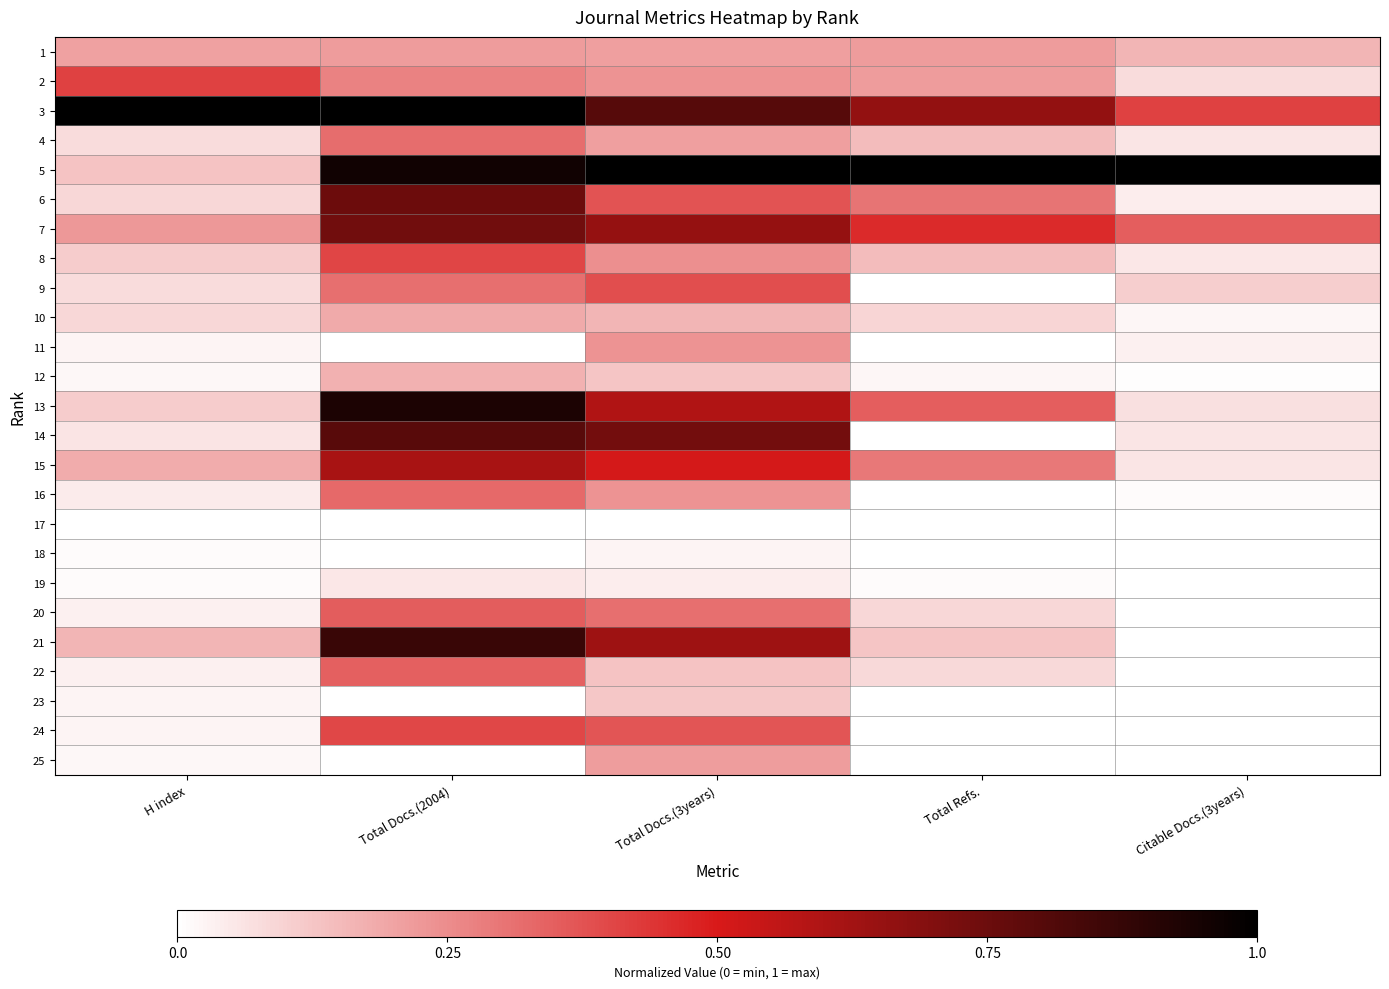

Reading left to right, extract all data points from this chart.

1: H index=0.2	Total Docs.(2004)=0.2	Total Docs.(3years)=0.2	Total Refs.=0.2	Citable Docs.(3years)=0.2
2: H index=0.4	Total Docs.(2004)=0.3	Total Docs.(3years)=0.2	Total Refs.=0.2	Citable Docs.(3years)=0.1
3: H index=1.0	Total Docs.(2004)=1.0	Total Docs.(3years)=0.8	Total Refs.=0.7	Citable Docs.(3years)=0.4
4: H index=0.1	Total Docs.(2004)=0.3	Total Docs.(3years)=0.2	Total Refs.=0.1	Citable Docs.(3years)=0.1
5: H index=0.1	Total Docs.(2004)=1.0	Total Docs.(3years)=1.0	Total Refs.=1.0	Citable Docs.(3years)=1.0
6: H index=0.1	Total Docs.(2004)=0.7	Total Docs.(3years)=0.4	Total Refs.=0.3	Citable Docs.(3years)=0.0
7: H index=0.2	Total Docs.(2004)=0.7	Total Docs.(3years)=0.7	Total Refs.=0.5	Citable Docs.(3years)=0.3
8: H index=0.1	Total Docs.(2004)=0.4	Total Docs.(3years)=0.2	Total Refs.=0.1	Citable Docs.(3years)=0.1
9: H index=0.1	Total Docs.(2004)=0.3	Total Docs.(3years)=0.4	Total Refs.=0.0	Citable Docs.(3years)=0.1
10: H index=0.1	Total Docs.(2004)=0.2	Total Docs.(3years)=0.2	Total Refs.=0.1	Citable Docs.(3years)=0.0
11: H index=0.0	Total Docs.(2004)=0.0	Total Docs.(3years)=0.2	Total Refs.=0.0	Citable Docs.(3years)=0.0
12: H index=0.0	Total Docs.(2004)=0.2	Total Docs.(3years)=0.1	Total Refs.=0.0	Citable Docs.(3years)=0.0
13: H index=0.1	Total Docs.(2004)=0.9	Total Docs.(3years)=0.6	Total Refs.=0.4	Citable Docs.(3years)=0.1
14: H index=0.1	Total Docs.(2004)=0.8	Total Docs.(3years)=0.7	Total Refs.=0.0	Citable Docs.(3years)=0.1
15: H index=0.2	Total Docs.(2004)=0.6	Total Docs.(3years)=0.5	Total Refs.=0.3	Citable Docs.(3years)=0.1
16: H index=0.0	Total Docs.(2004)=0.3	Total Docs.(3years)=0.2	Total Refs.=0.0	Citable Docs.(3years)=0.0
17: H index=0.0	Total Docs.(2004)=0.0	Total Docs.(3years)=0.0	Total Refs.=0.0	Citable Docs.(3years)=0.0
18: H index=0.0	Total Docs.(2004)=0.0	Total Docs.(3years)=0.0	Total Refs.=0.0	Citable Docs.(3years)=0.0
19: H index=0.0	Total Docs.(2004)=0.1	Total Docs.(3years)=0.0	Total Refs.=0.0	Citable Docs.(3years)=0.0
20: H index=0.0	Total Docs.(2004)=0.4	Total Docs.(3years)=0.3	Total Refs.=0.1	Citable Docs.(3years)=0.0
21: H index=0.2	Total Docs.(2004)=0.9	Total Docs.(3years)=0.6	Total Refs.=0.1	Citable Docs.(3years)=0.0
22: H index=0.0	Total Docs.(2004)=0.3	Total Docs.(3years)=0.1	Total Refs.=0.1	Citable Docs.(3years)=0.0
23: H index=0.0	Total Docs.(2004)=0.0	Total Docs.(3years)=0.1	Total Refs.=0.0	Citable Docs.(3years)=0.0
24: H index=0.0	Total Docs.(2004)=0.4	Total Docs.(3years)=0.4	Total Refs.=0.0	Citable Docs.(3years)=0.0
25: H index=0.0	Total Docs.(2004)=0.0	Total Docs.(3years)=0.2	Total Refs.=0.0	Citable Docs.(3years)=0.0